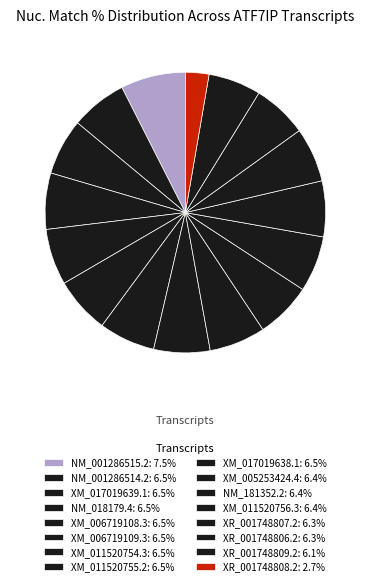

Which slice is the largest?

NM_001286515.2